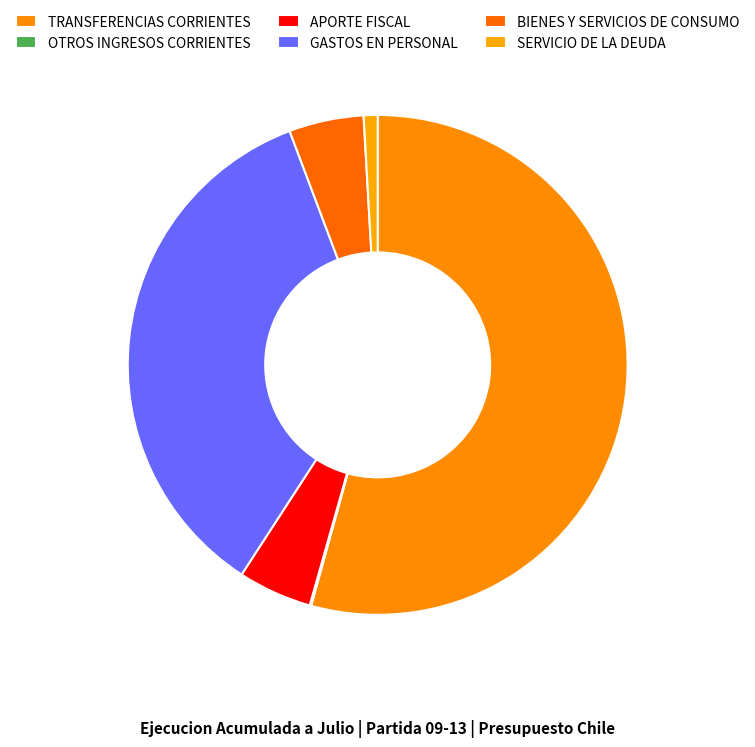

How many segments does this pie chart have?

6